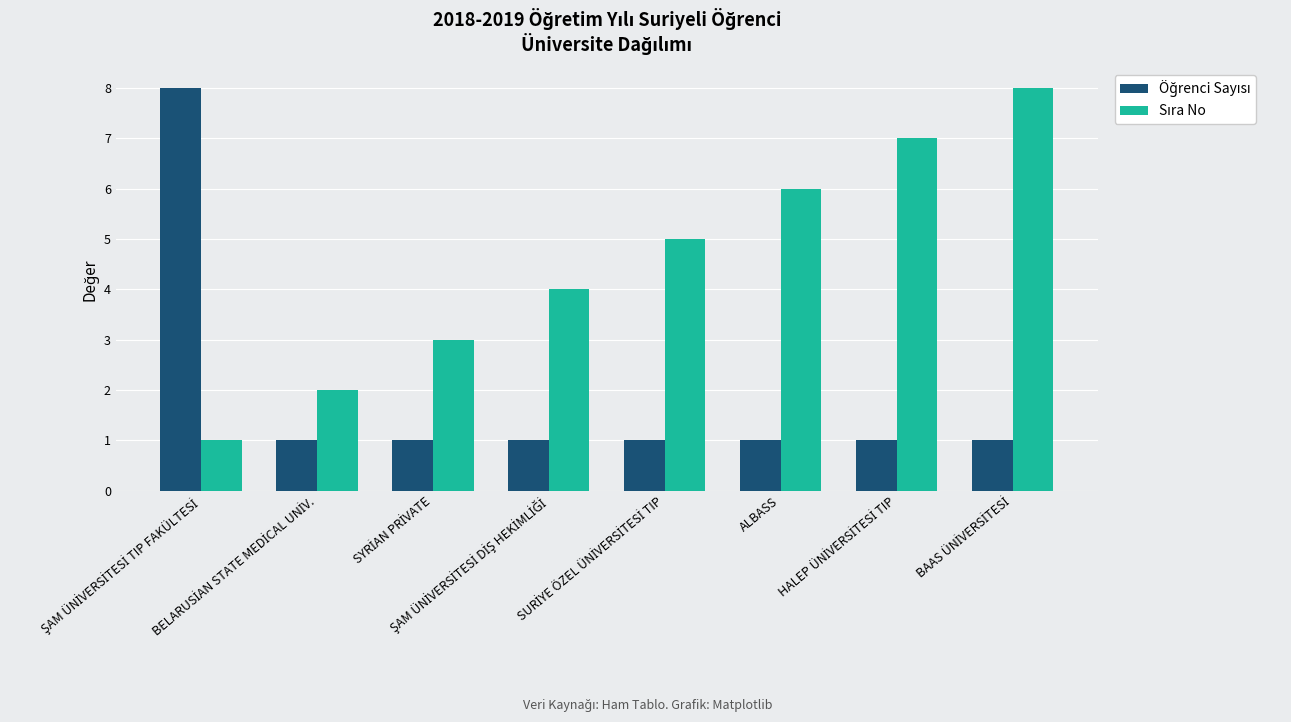

Is the value of Sıra No at HALEP ÜNİVERSİTESİ TIP greater than the value of Öğrenci Sayısı at SYRİAN PRİVATE?

Yes